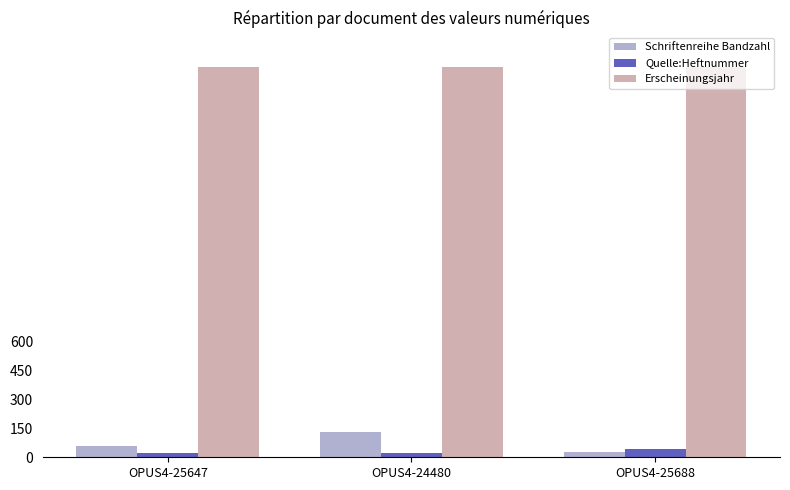

Which series has the largest total across all categories?

Erscheinungsjahr